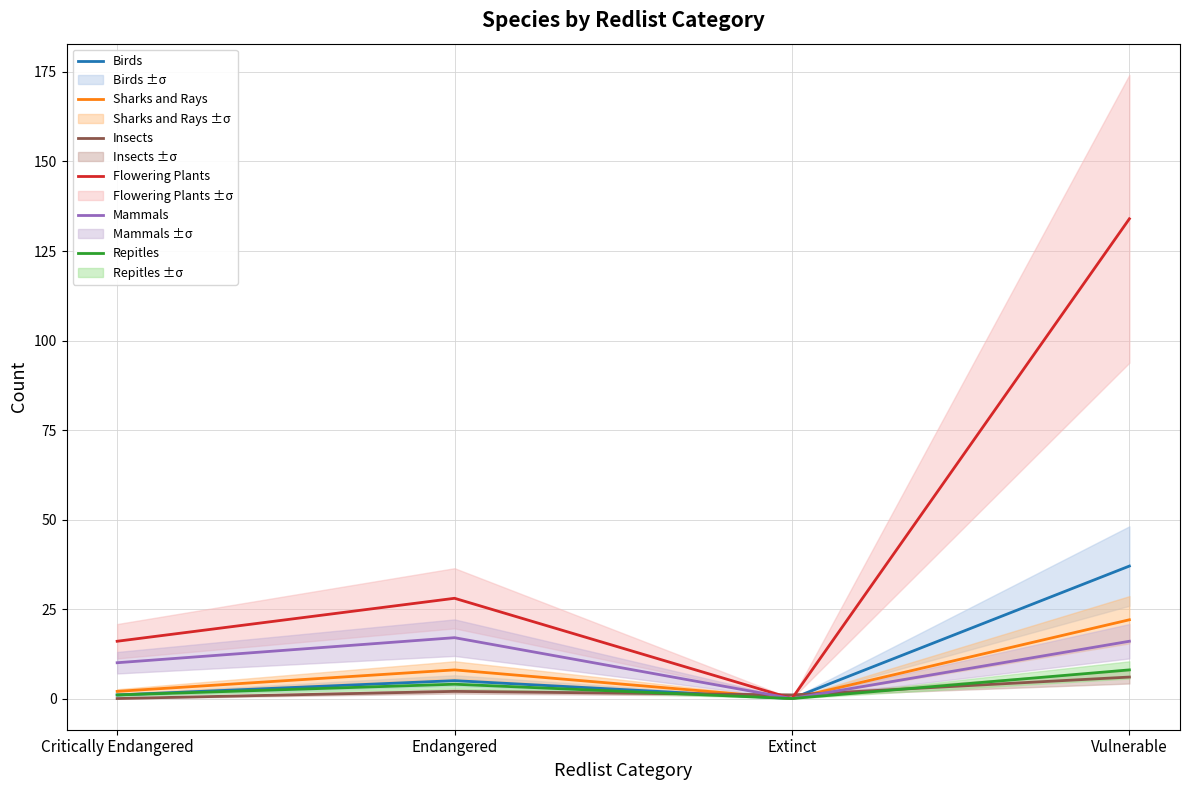

Does the chart display data point markers on the line(s)?

No